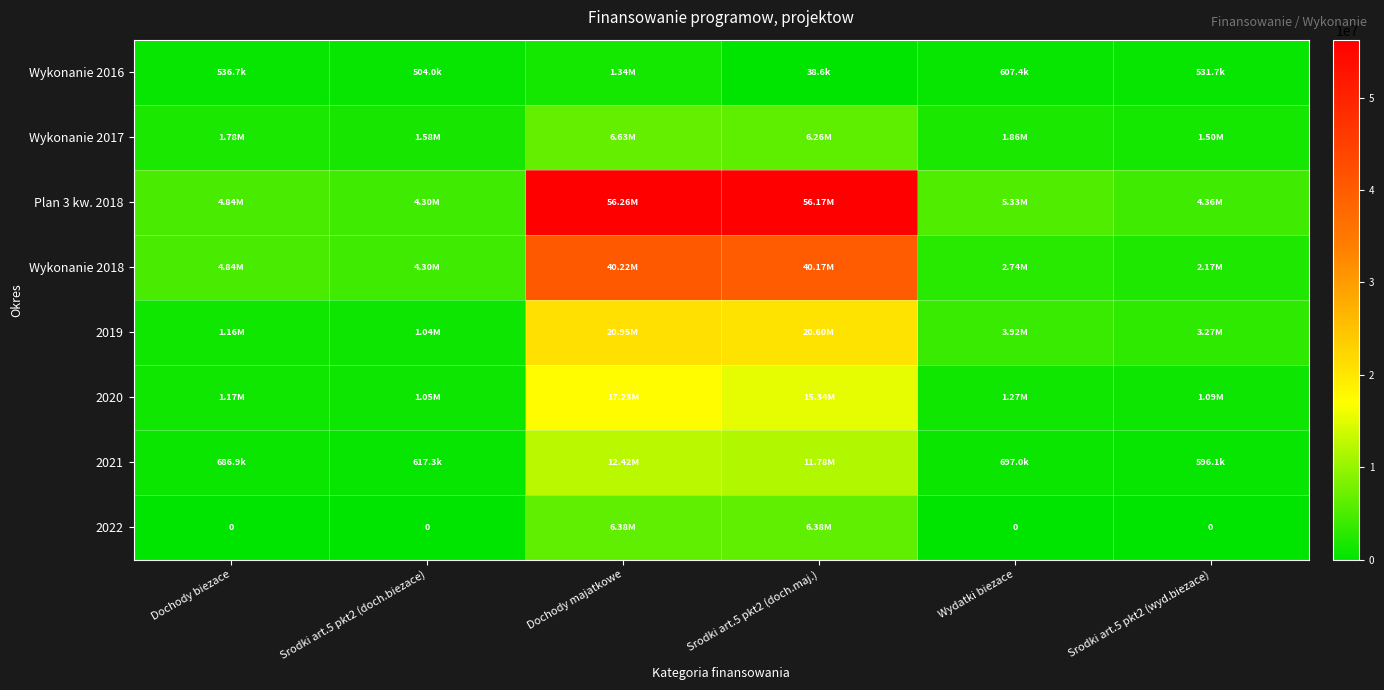

At which label does Wykonanie 2017 reach its minimum?

Srodki art.5 pkt2 (wyd.biezace)